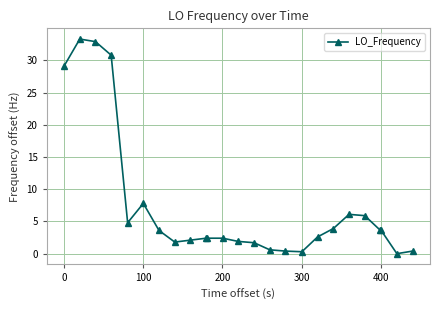

What is the maximum value shown in the chart?

33.3